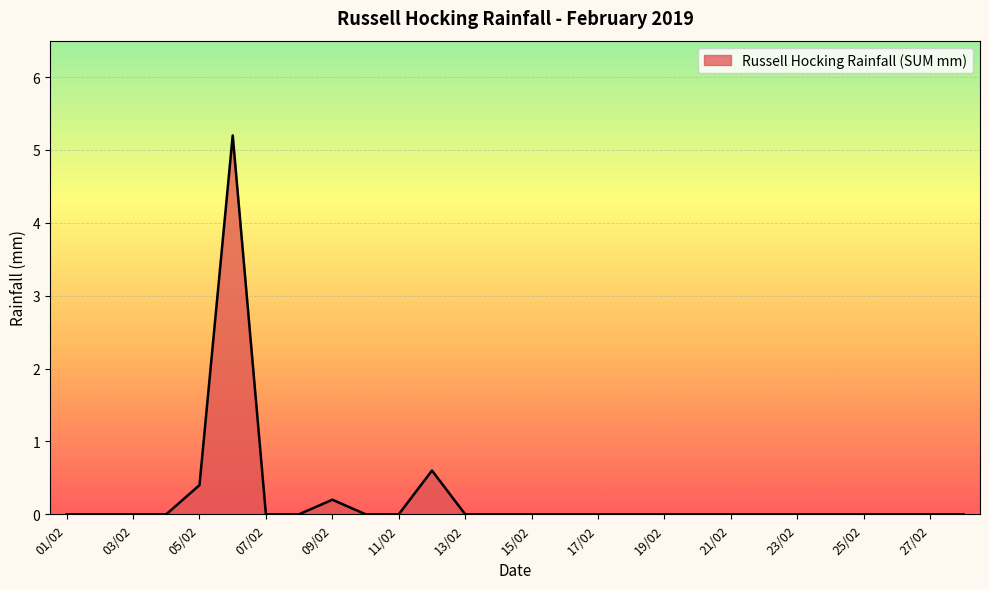

What is the maximum value shown in the chart?

5.2